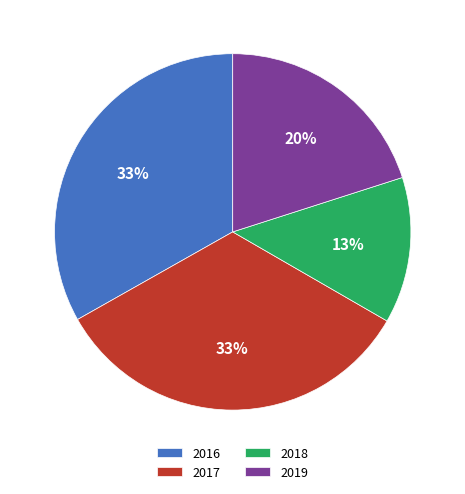

The 2017 slice represents 39% of the pie. True or false?

False